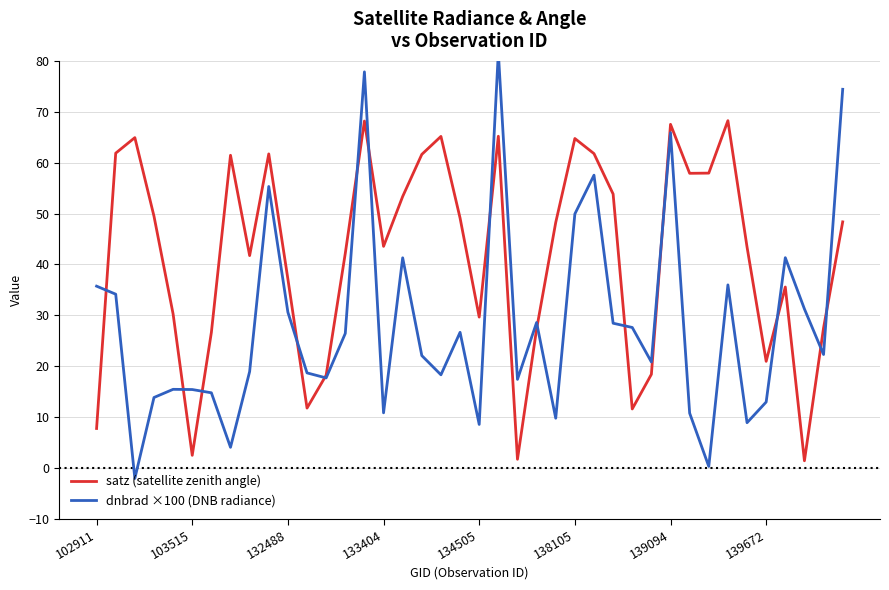

The satz (satellite zenith angle) series shows 20.9 at 139672. True or false?

True